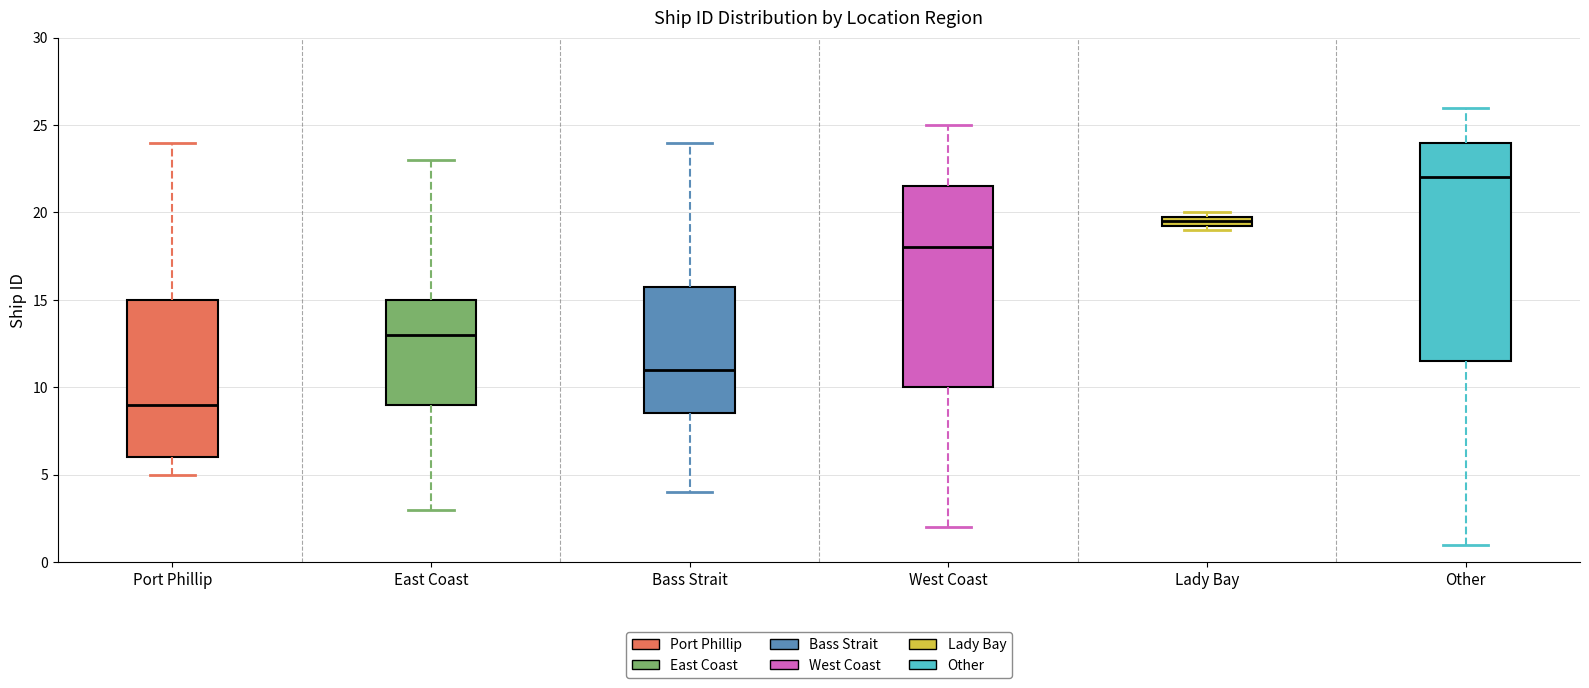

Where does the lower whisker of the box for East Coast end on the y-axis? The values are not printed on the chart, so give them approximately, as read against the axis.

3.0